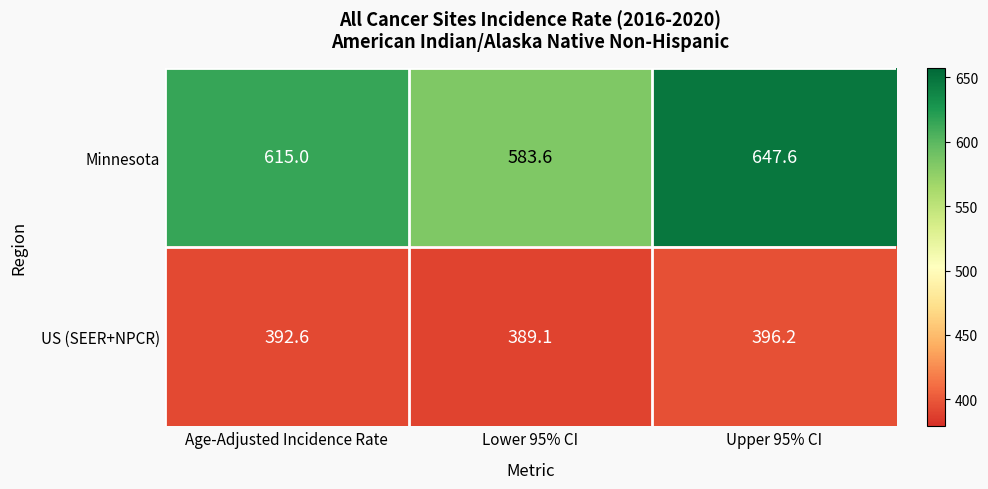

What is the sum of the US (SEER+NPCR) values at Age-Adjusted Incidence Rate and Upper 95% CI?

788.8